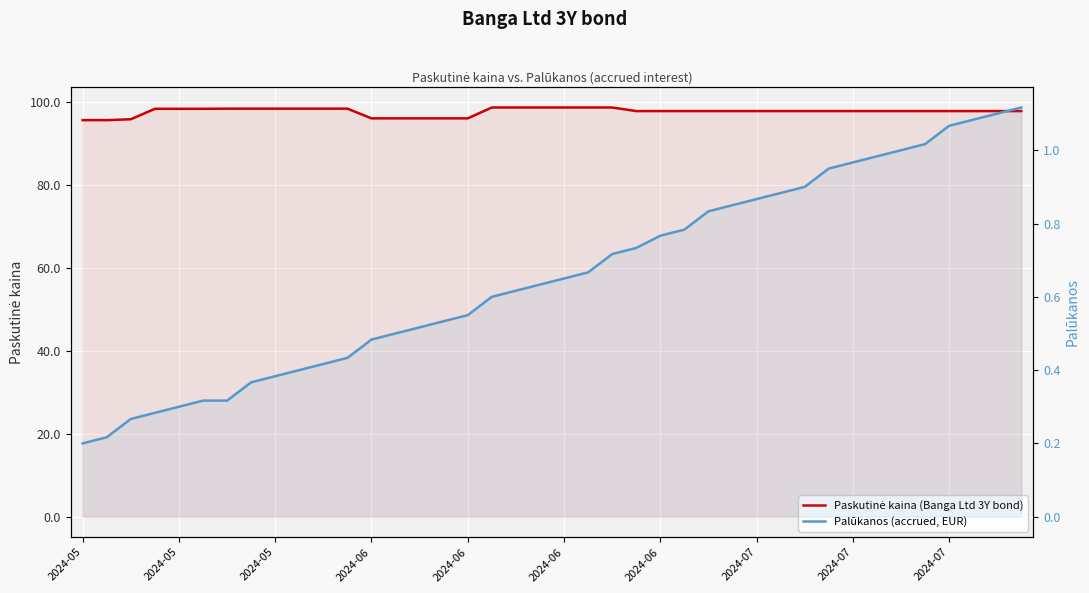

What are all the series names shown in the legend?

Paskutinė kaina (Banga Ltd 3Y bond), Palūkanos (accrued, EUR)